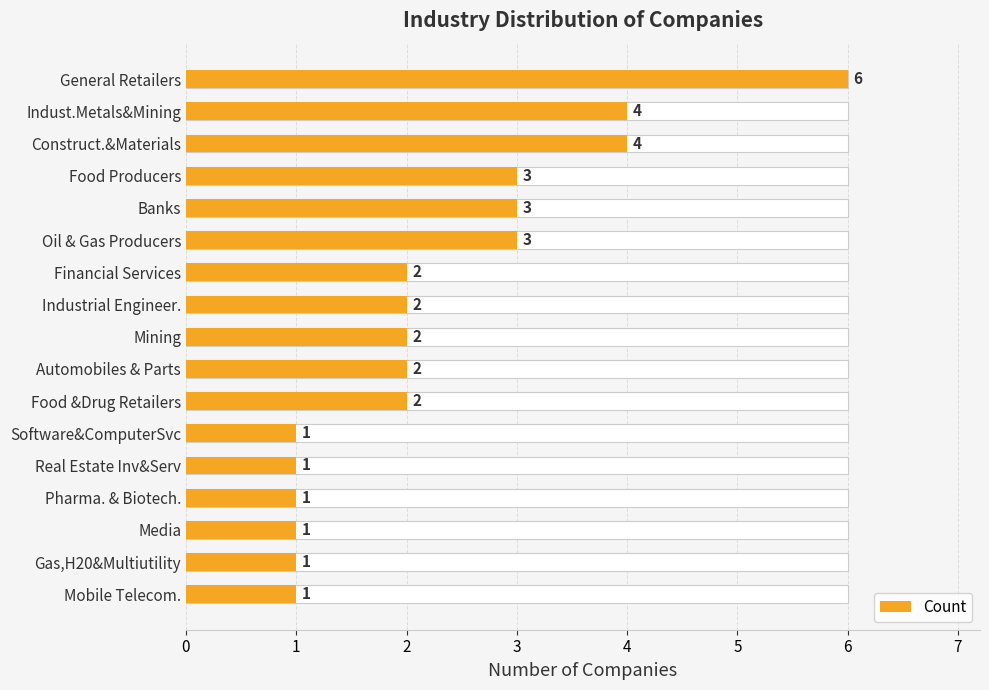

What is the ratio of the value at Oil & Gas Producers to the value at Mining?

1.5